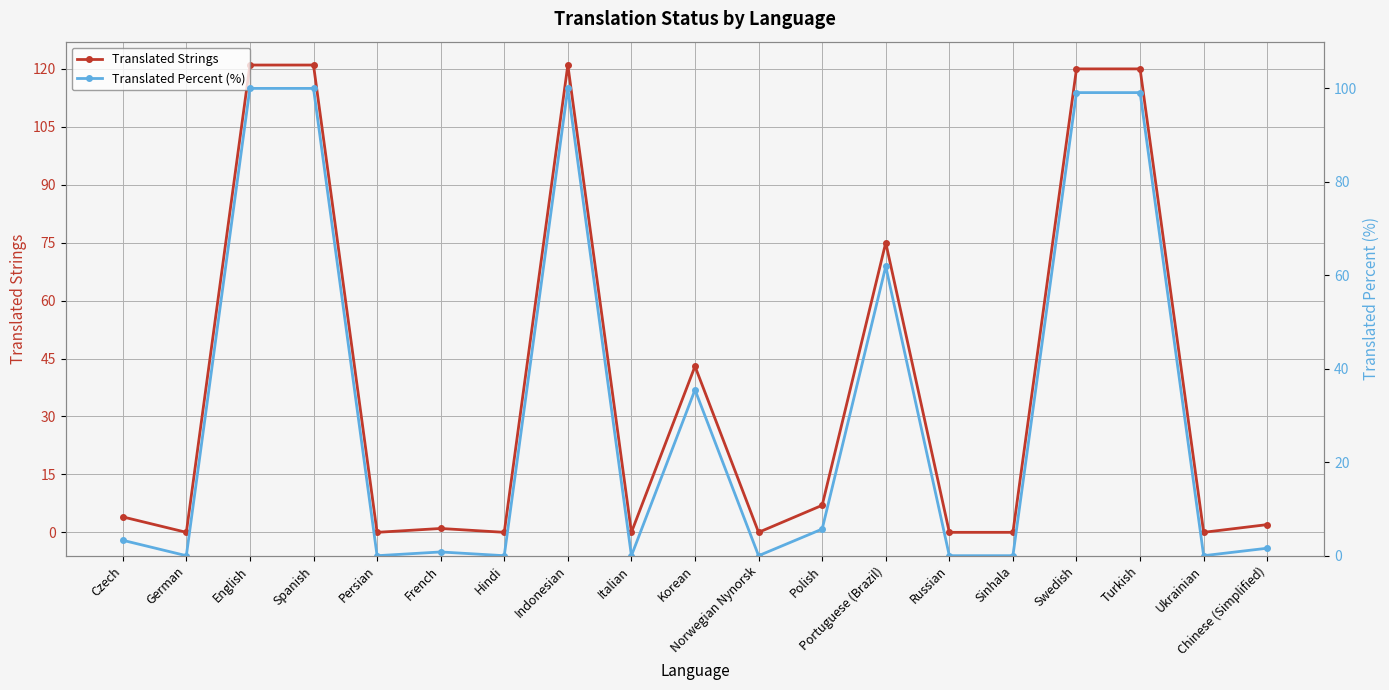

True or false: Translated Strings and Translated Percent (%) cross at least once.

False